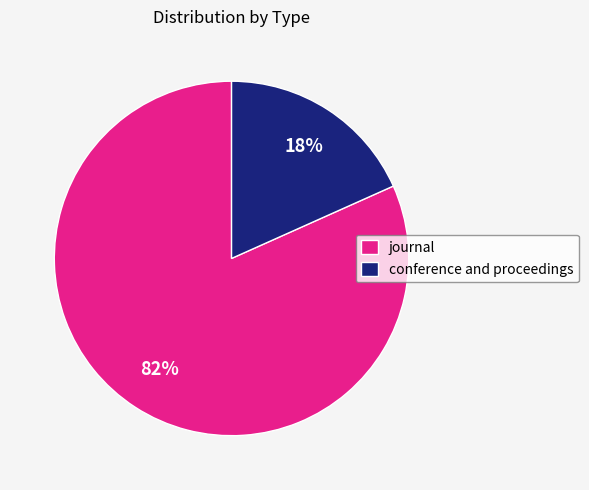

To the nearest percent, what percentage of the pie is conference and proceedings?

18%